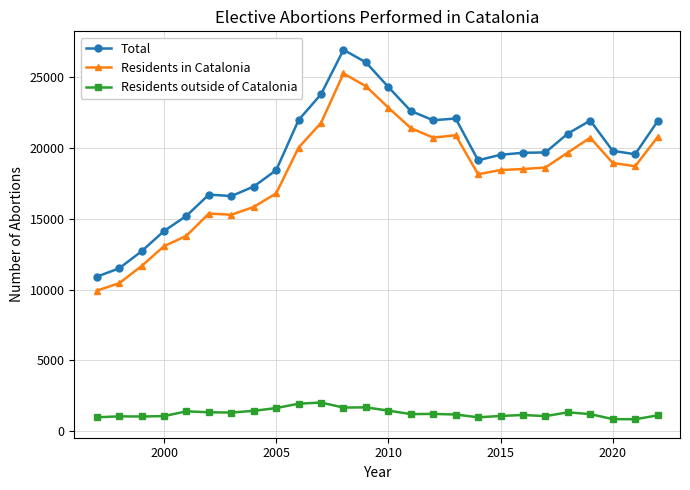

What is the value of the Total point at the 10th from the left?

21976